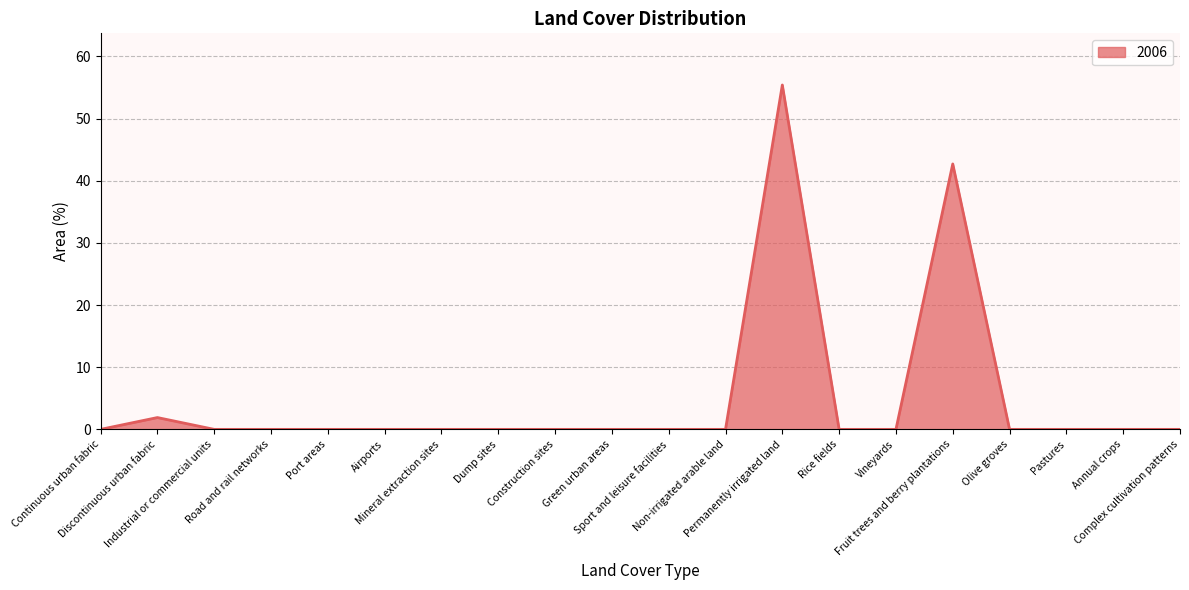

What is the greatest value displayed?

55.4